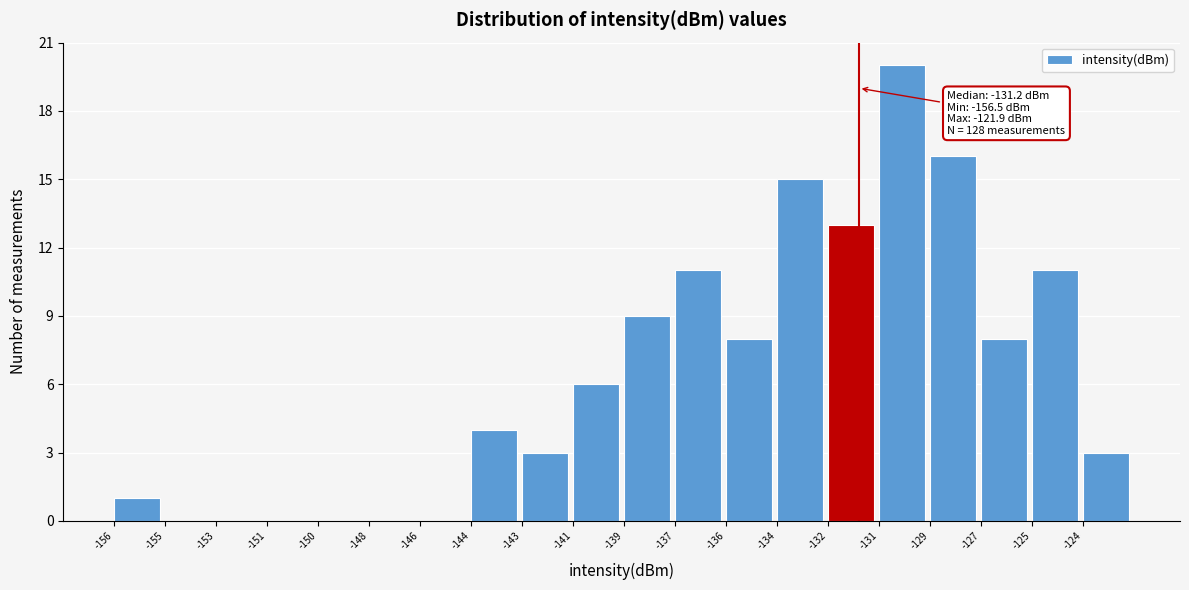

Reading right to left, transcribe all the data shown in this chart.

-124=3	-125=11	-127=8	-129=16	-131=20	-132=13	-134=15	-136=8	-137=11	-139=9	-141=6	-143=3	-144=4	-146=0	-148=0	-150=0	-151=0	-153=0	-155=0	-156=1